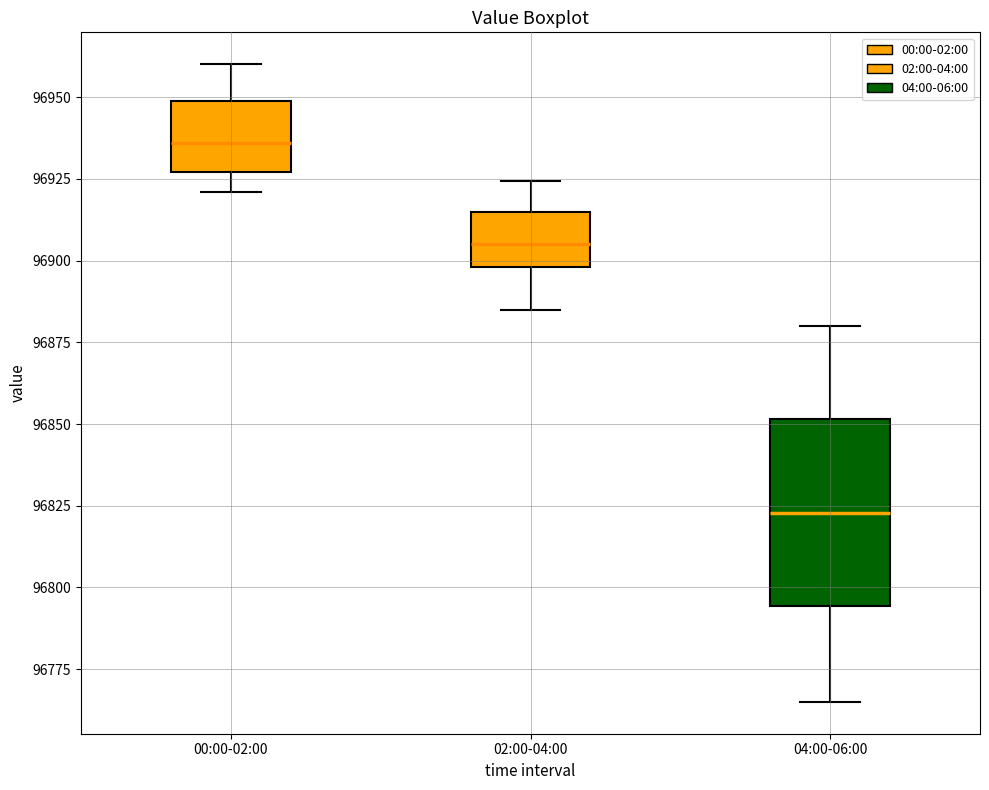

Which box's median line is the highest?

00:00-02:00